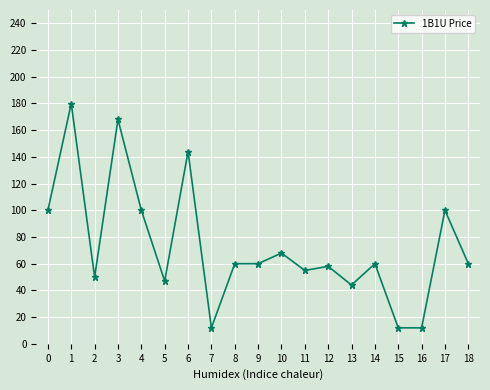

What is the change in value from 2 to 6?

+94.0